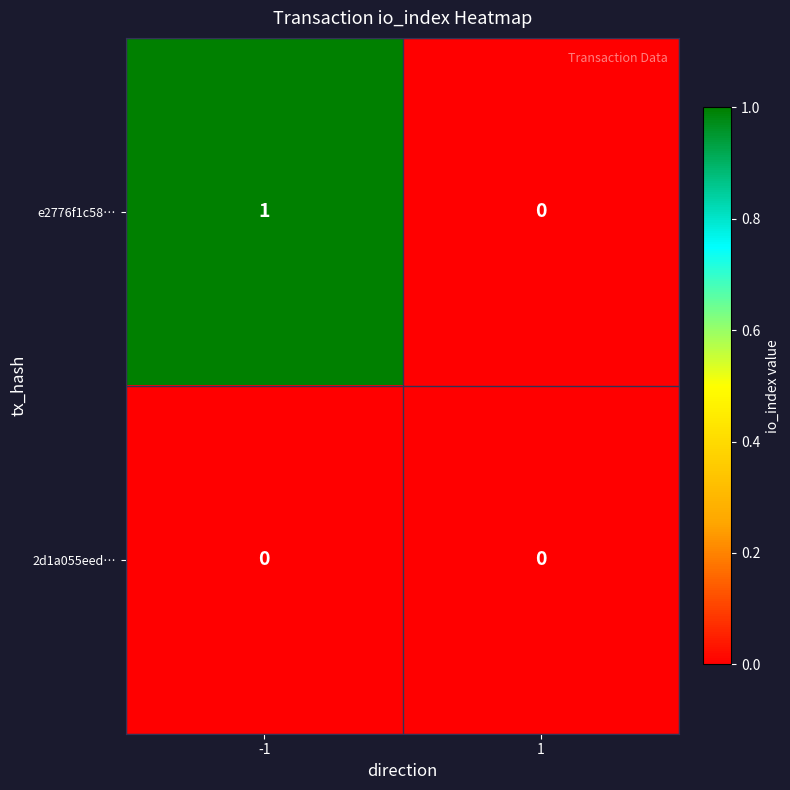

What is the maximum value shown in the chart?

1